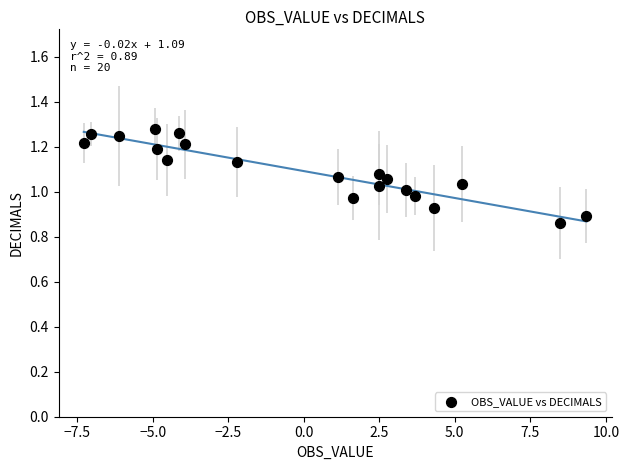

What is the range of Y values (max minus min)?

0.4